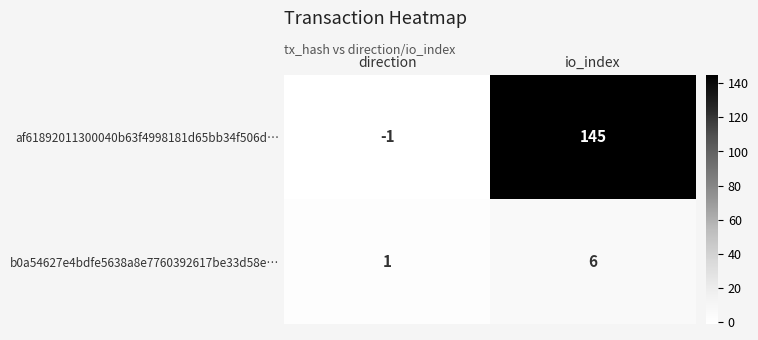

Reading left to right, transcribe all the data shown in this chart.

af61892011300040b63f4998181d65bb34f506d…: -1	145
b0a54627e4bdfe5638a8e7760392617be33d58e…: 1	6